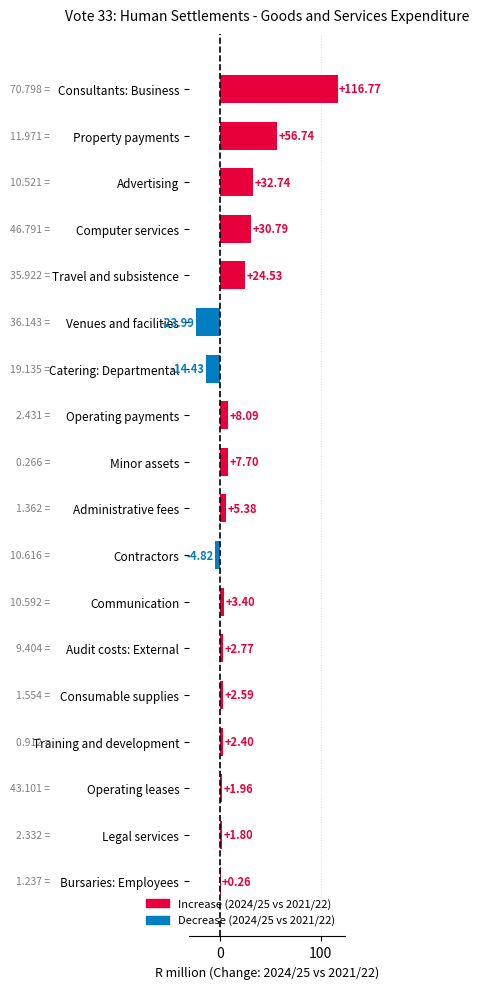

How many values are above zero?

15